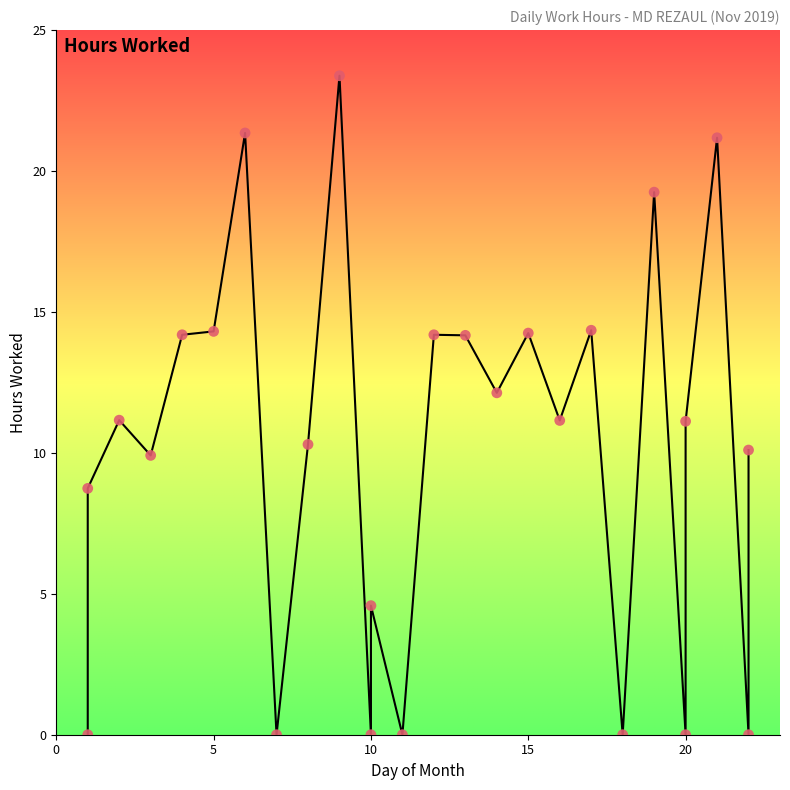

What is the range of Y values (max minus min)?

23.4